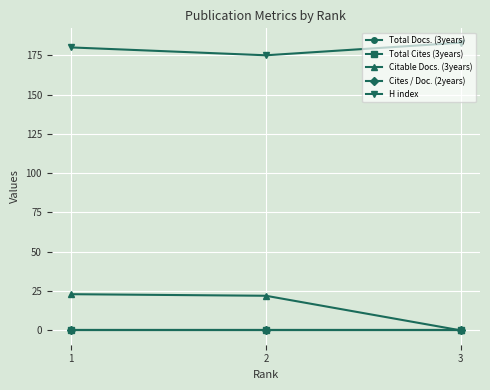

Rank the series by their maximum value, from lowest to highest.

Total Docs. (3years), Total Cites (3years), Cites / Doc. (2years), Citable Docs. (3years), H index